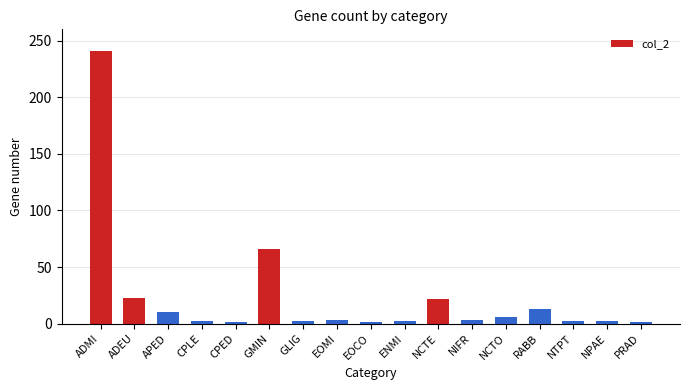

Count the number of data series in this chart.

1